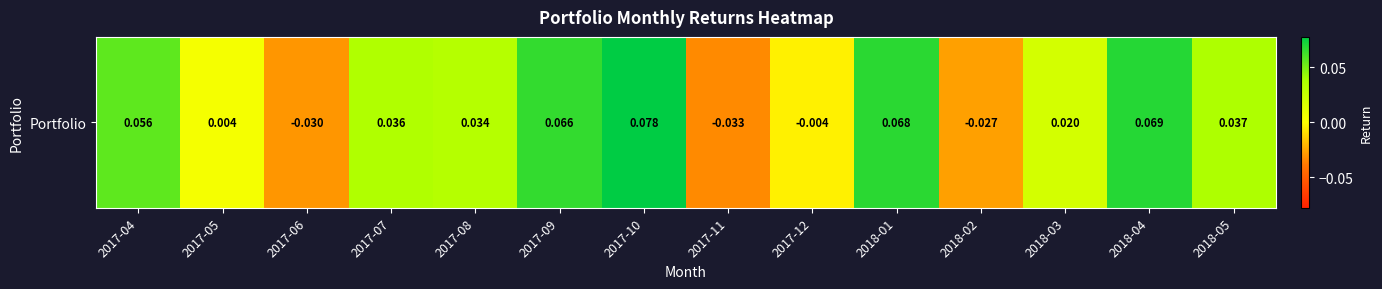

How many negative values are there?

4